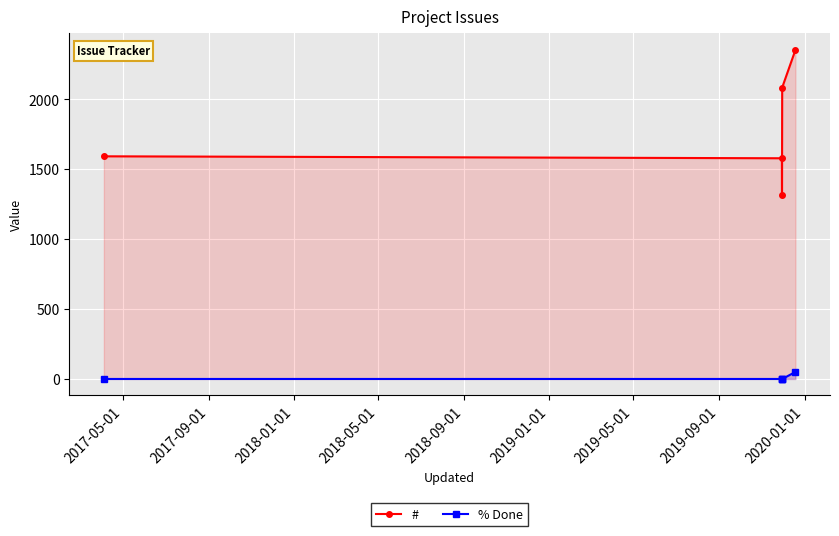

List the series in order of their overall mean, highest first.

#, % Done